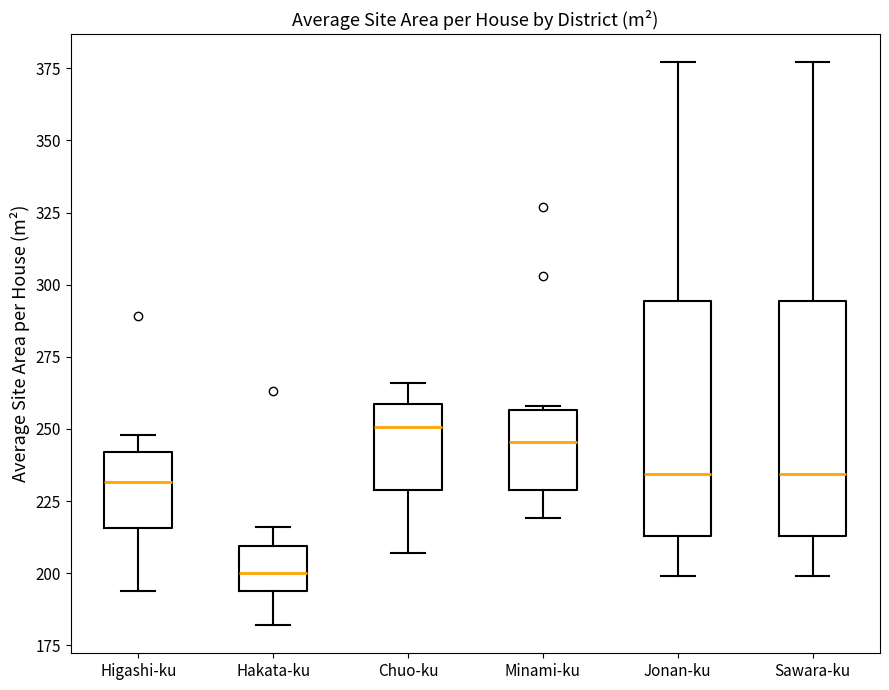

Reading left to right, transcribe this box plot: for each box, give where its median line is, the range the box spans, and where its two whiskers end, as read against the y-axis. The values are not printed on the chart, so give them approximately, as read against the axis.

Higashi-ku: median 230, box 215 to 240, whiskers 195 to 250
Hakata-ku: median 200, box 195 to 210, whiskers 180 to 215
Chuo-ku: median 250, box 230 to 260, whiskers 205 to 265
Minami-ku: median 245, box 230 to 255, whiskers 220 to 260
Jonan-ku: median 235, box 215 to 295, whiskers 200 to 375
Sawara-ku: median 235, box 215 to 295, whiskers 200 to 375